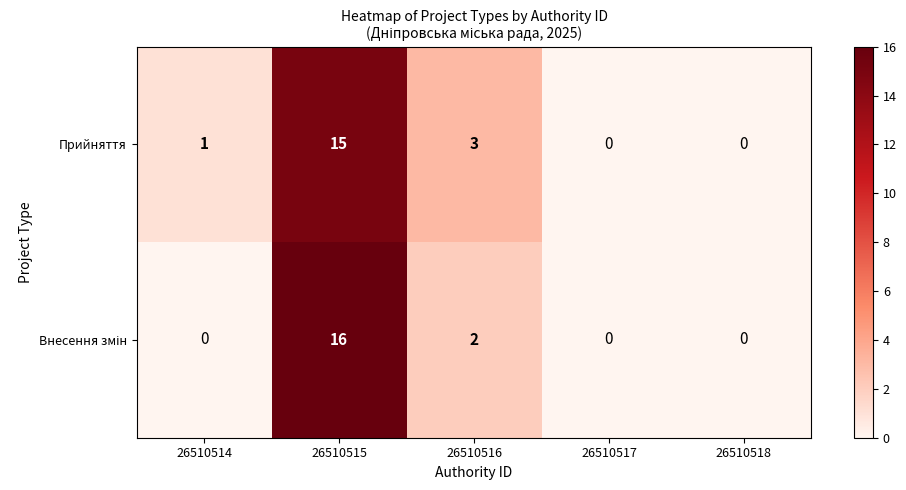

The Прийняття series shows 0 at 26510517. True or false?

True